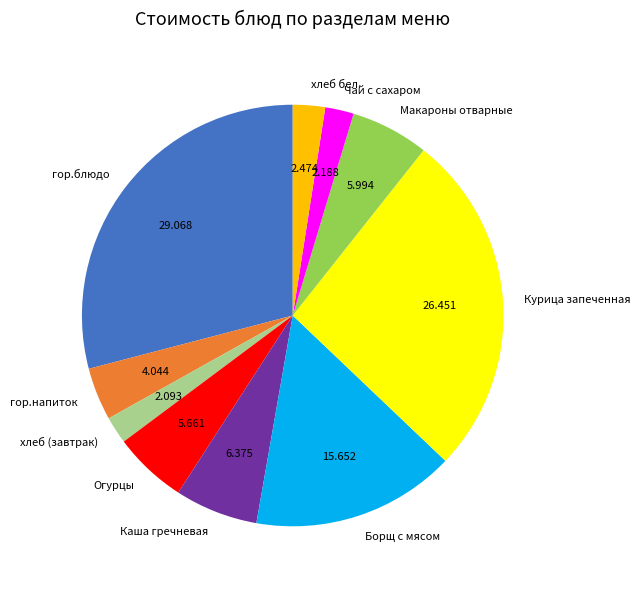

Combined, do гор.блюдо and хлеб бел. account for over 50%?

No